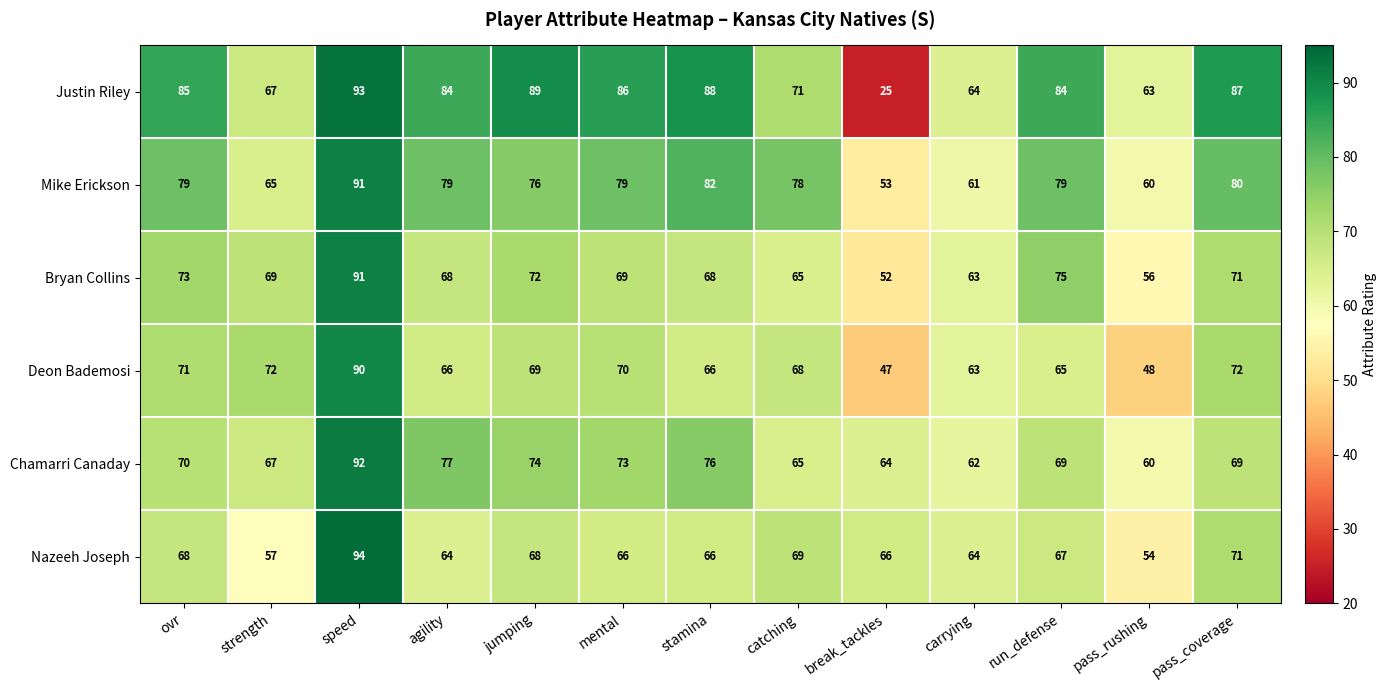

Is it true that Deon Bademosi equals 63 at carrying?

True